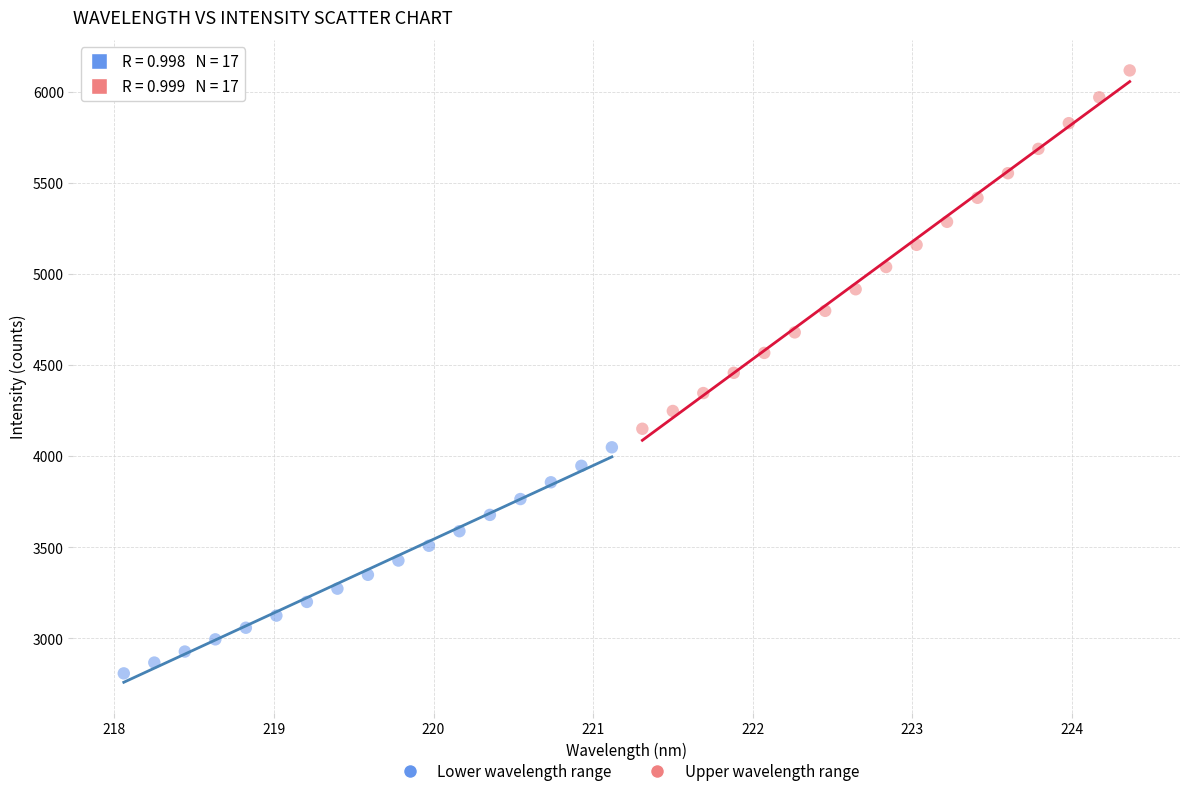

Which series reaches the minimum Y coordinate?

Lower wavelength range